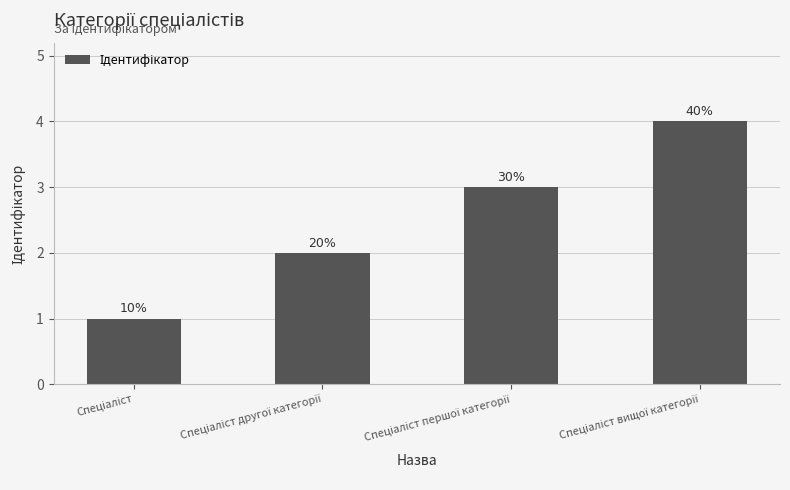

Rank the categories by value from lowest to highest.

Спеціаліст, Спеціаліст другої категорії, Спеціаліст першої категорії, Спеціаліст вищої категорії